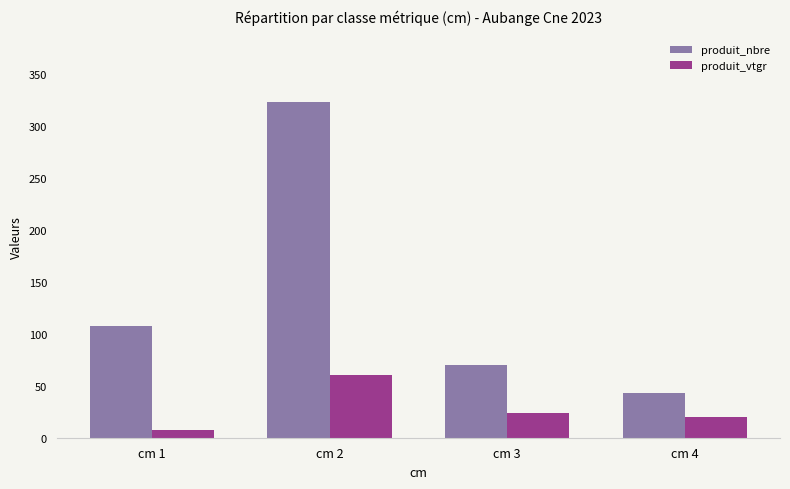

What is the difference between the highest and lowest values at cm 2?

262.2